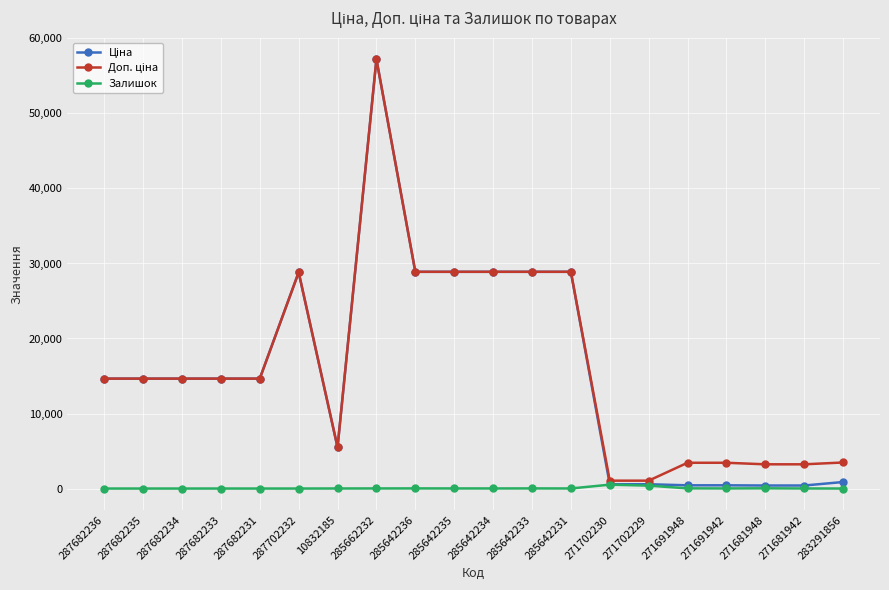

At how many categories does at least one series exceed 1979?

18